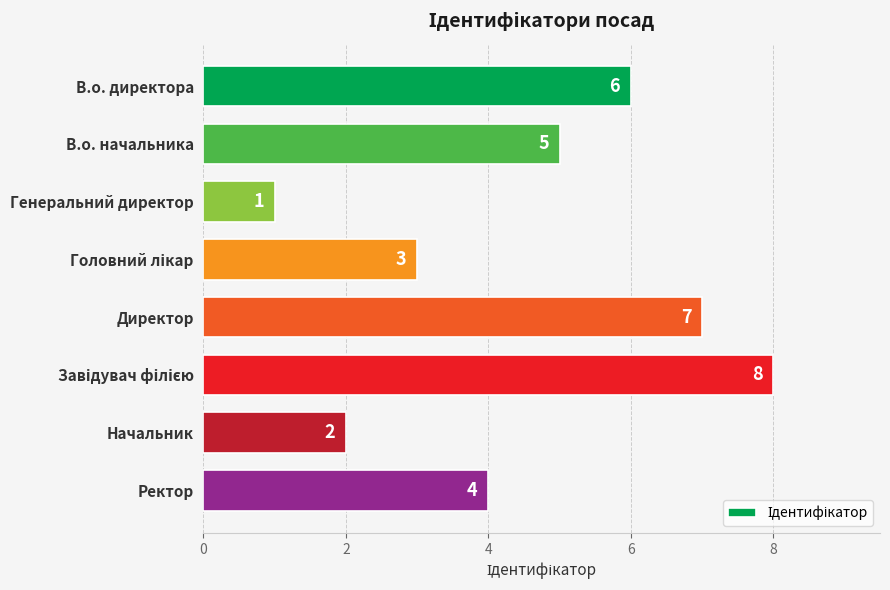

The value at В.о. начальника is 5. True or false?

True